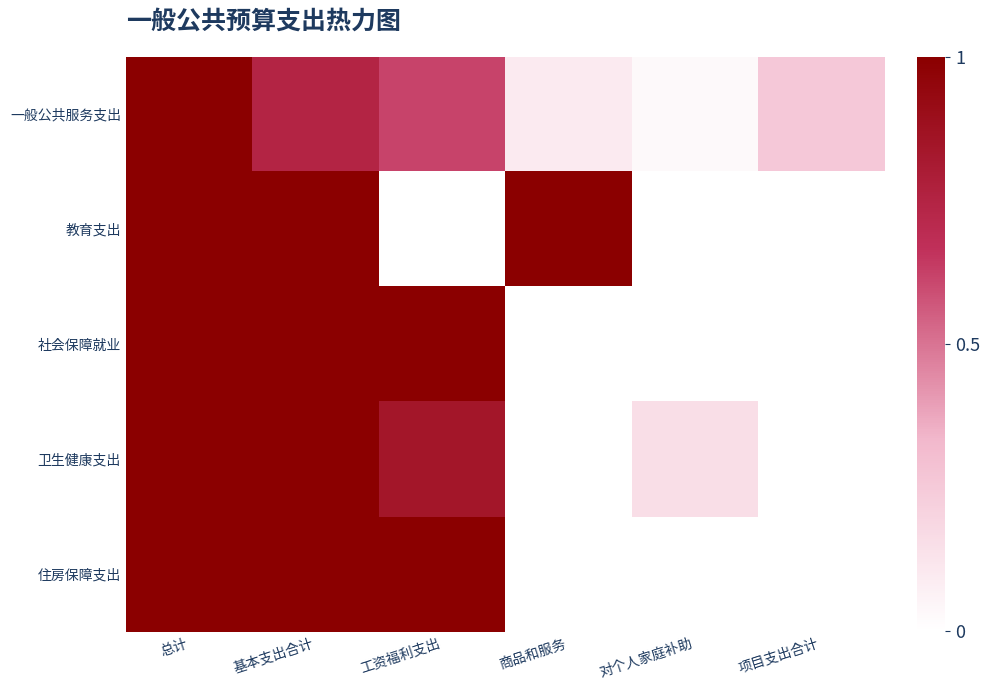

Reading left to right, list all the values displayed in this chart.

一般公共服务支出: 总计=1.0	基本支出合计=0.7	工资福利支出=0.6	商品和服务=0.1	对个人家庭补助=0.0	项目支出合计=0.3
教育支出: 总计=1.0	基本支出合计=1.0	工资福利支出=0.0	商品和服务=1.0	对个人家庭补助=0.0	项目支出合计=0.0
社会保障就业: 总计=1.0	基本支出合计=1.0	工资福利支出=1.0	商品和服务=0.0	对个人家庭补助=0.0	项目支出合计=0.0
卫生健康支出: 总计=1.0	基本支出合计=1.0	工资福利支出=0.8	商品和服务=0.0	对个人家庭补助=0.2	项目支出合计=0.0
住房保障支出: 总计=1.0	基本支出合计=1.0	工资福利支出=1.0	商品和服务=0.0	对个人家庭补助=0.0	项目支出合计=0.0